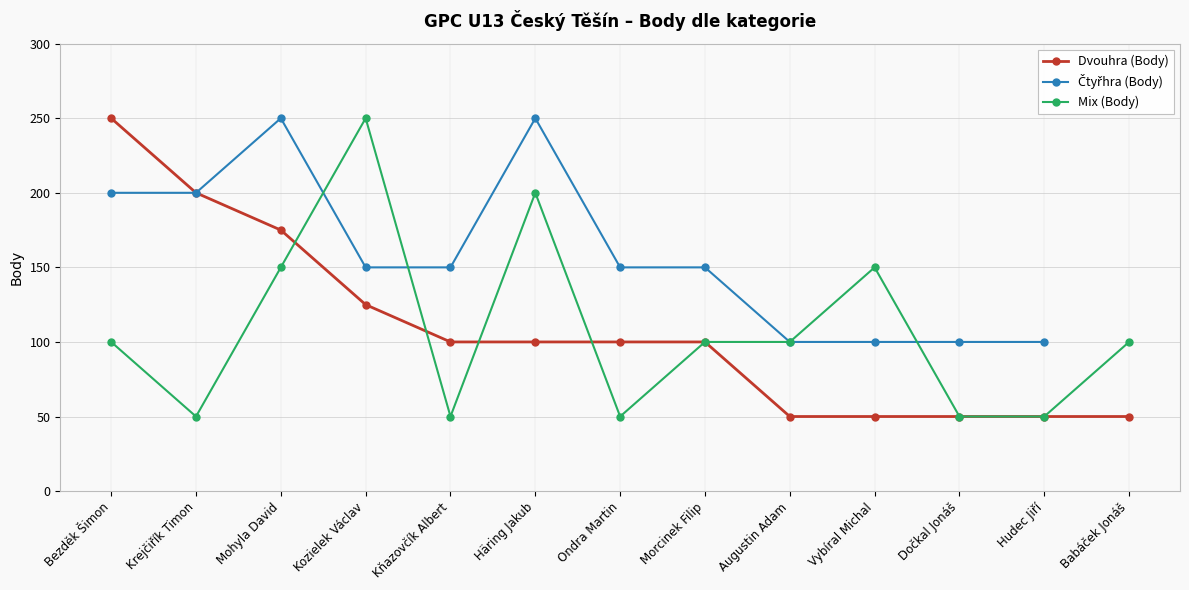

Count the number of categories in the chart.

13